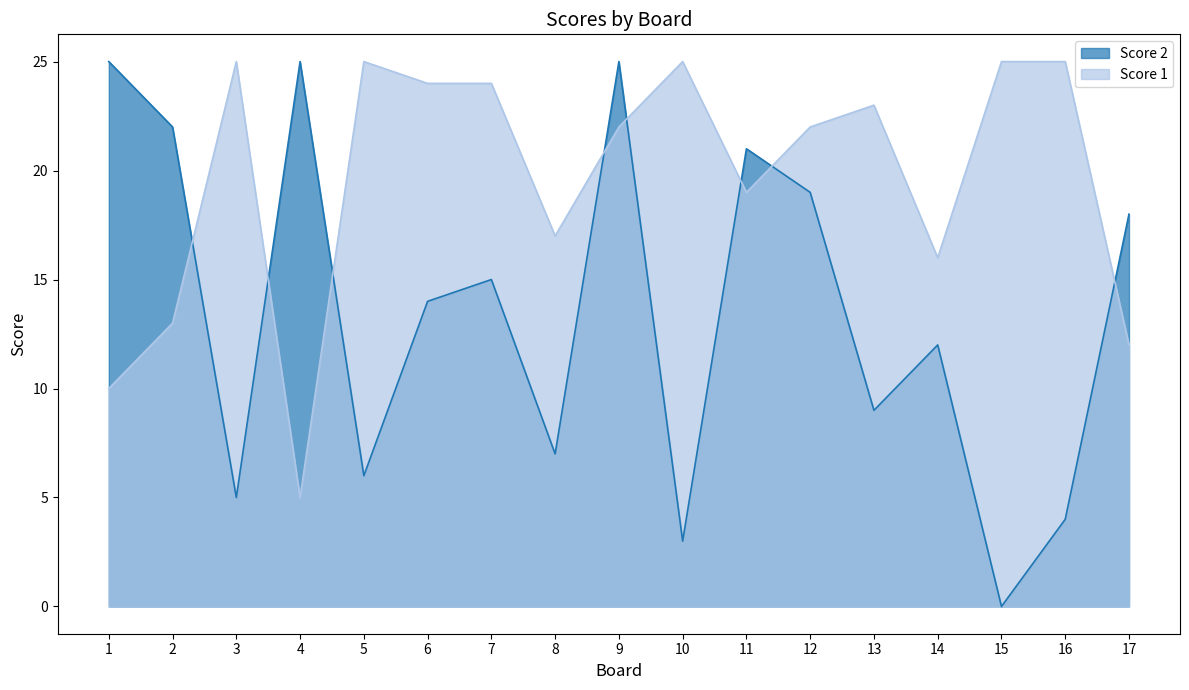

In Score 1, how many points are lower than both neighbors (excluding endpoints)?

4